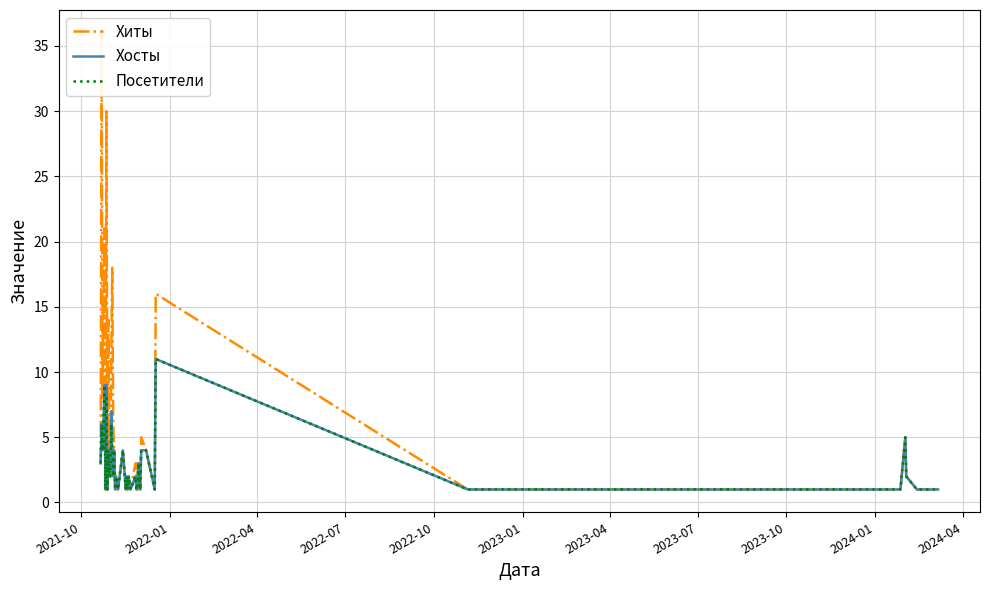

What is the maximum value for Хосты?

11